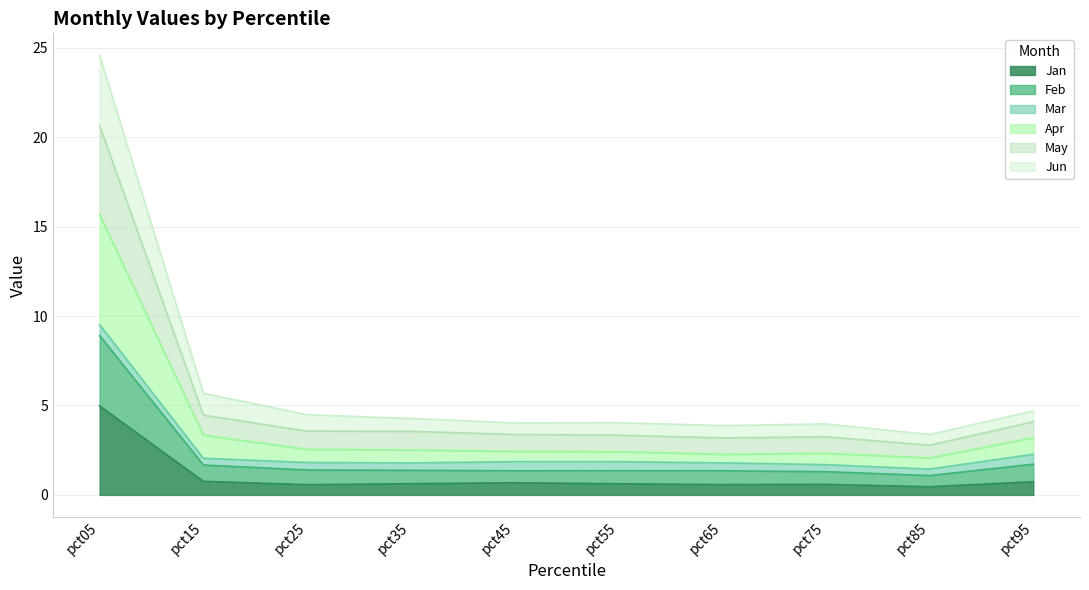

What is the spread (max minus min) of values at pct25?

3.9